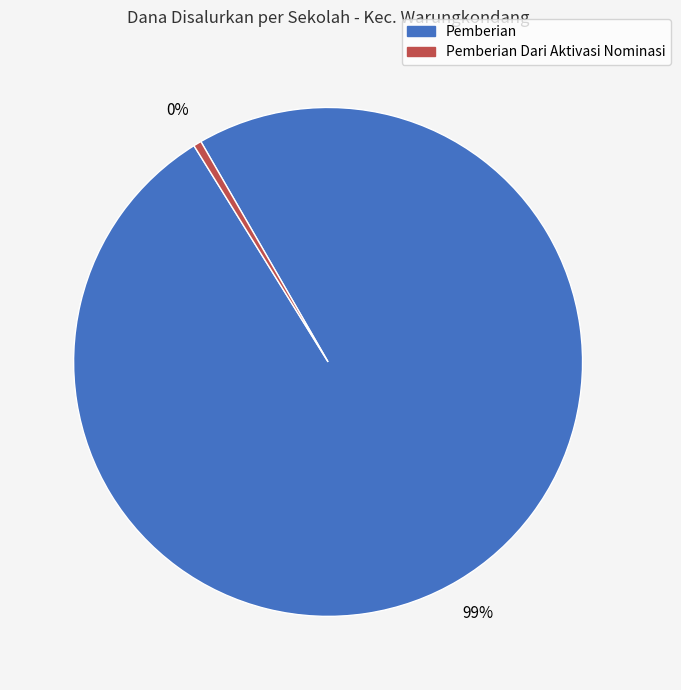

Is there a majority slice in this chart?

Yes